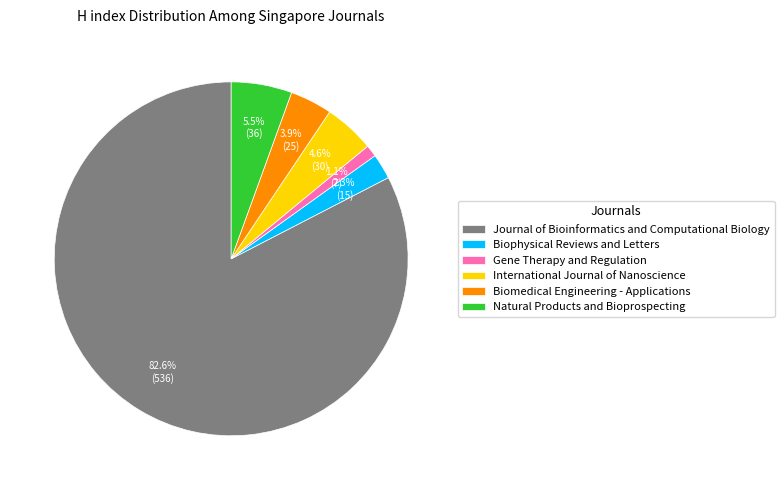

Is it true that Gene Therapy and Regulation is 12% of the pie?

False